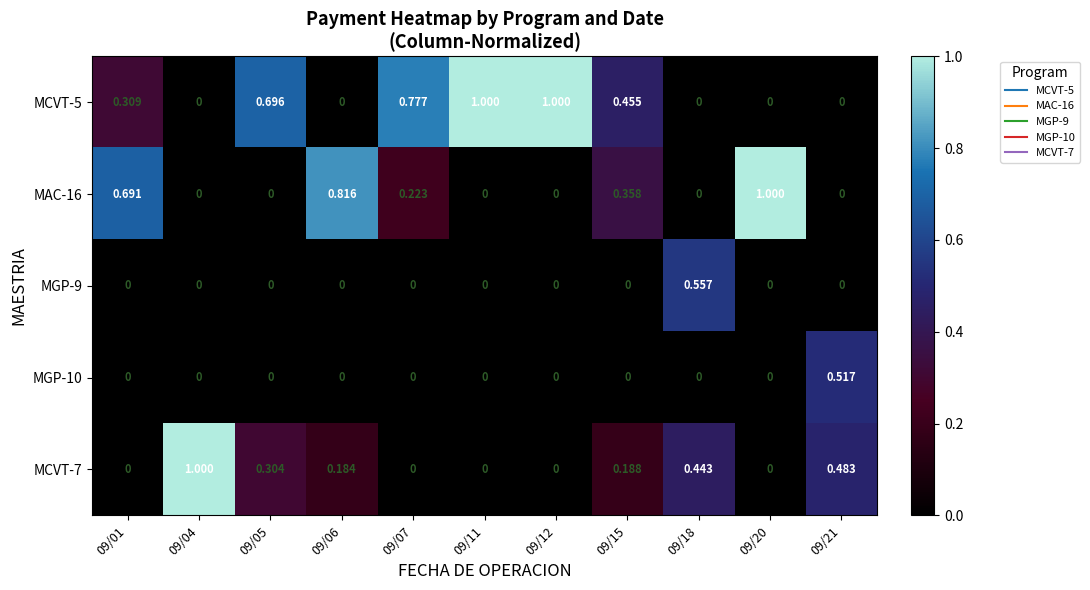

What is the total value across all series at 09/21?

1.0